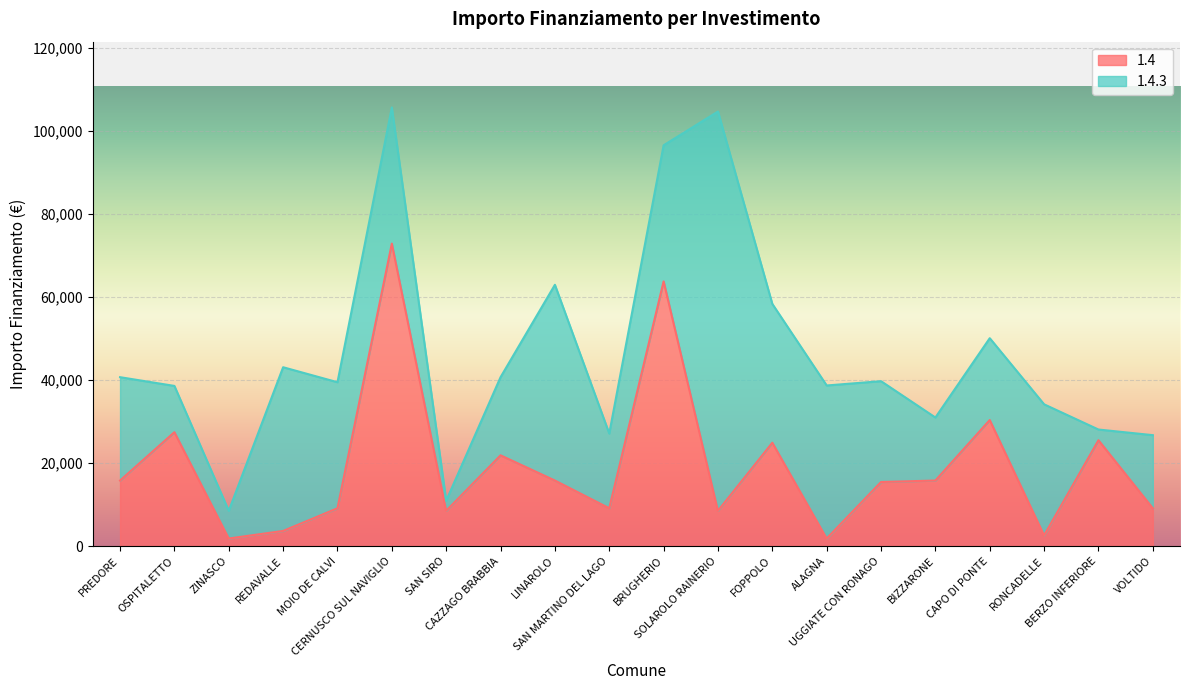

Rank the categories by value from lowest to highest.

ZINASCO, ALAGNA, RONCADELLE, REDAVALLE, SAN SIRO, SOLAROLO RAINERIO, MOIO DE CALVI, SAN MARTINO DEL LAGO, VOLTIDO, UGGIATE CON RONAGO, PREDORE, LINAROLO, BIZZARONE, CAZZAGO BRABBIA, FOPPOLO, BERZO INFERIORE, OSPITALETTO, CAPO DI PONTE, BRUGHERIO, CERNUSCO SUL NAVIGLIO